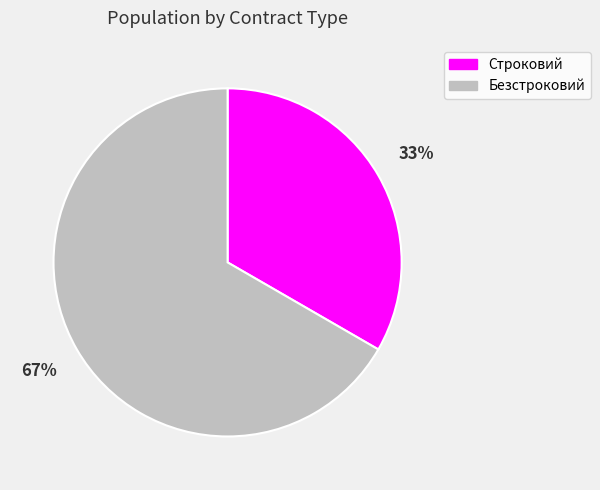

Approximately how many times larger is the value at Строковий compared to Безстроковий?

0.5